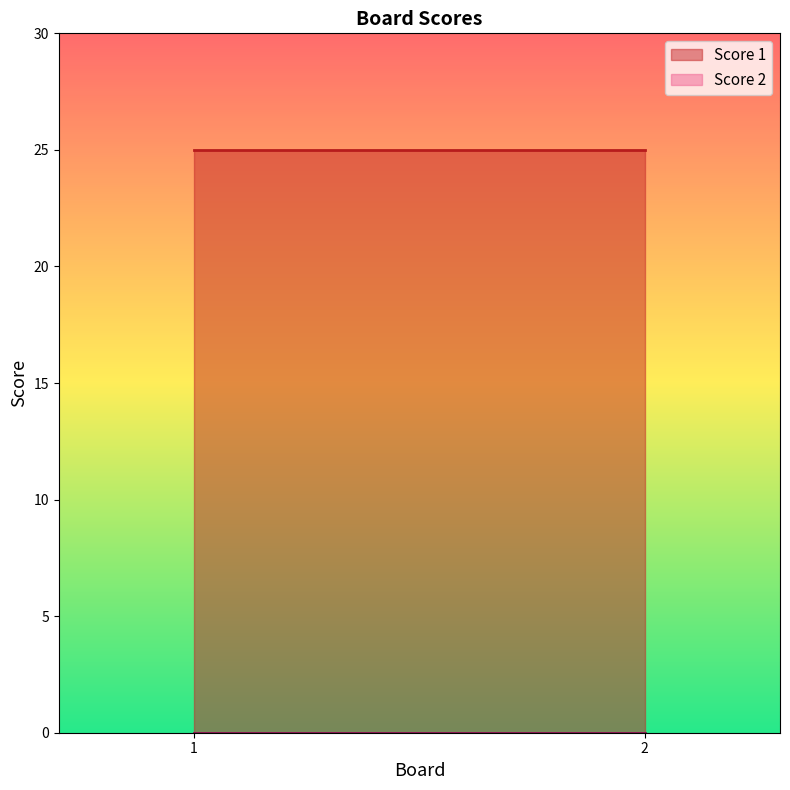

Reading left to right, what are all the values shown in this chart?

Score 1: 25	25
Score 2: 0	0